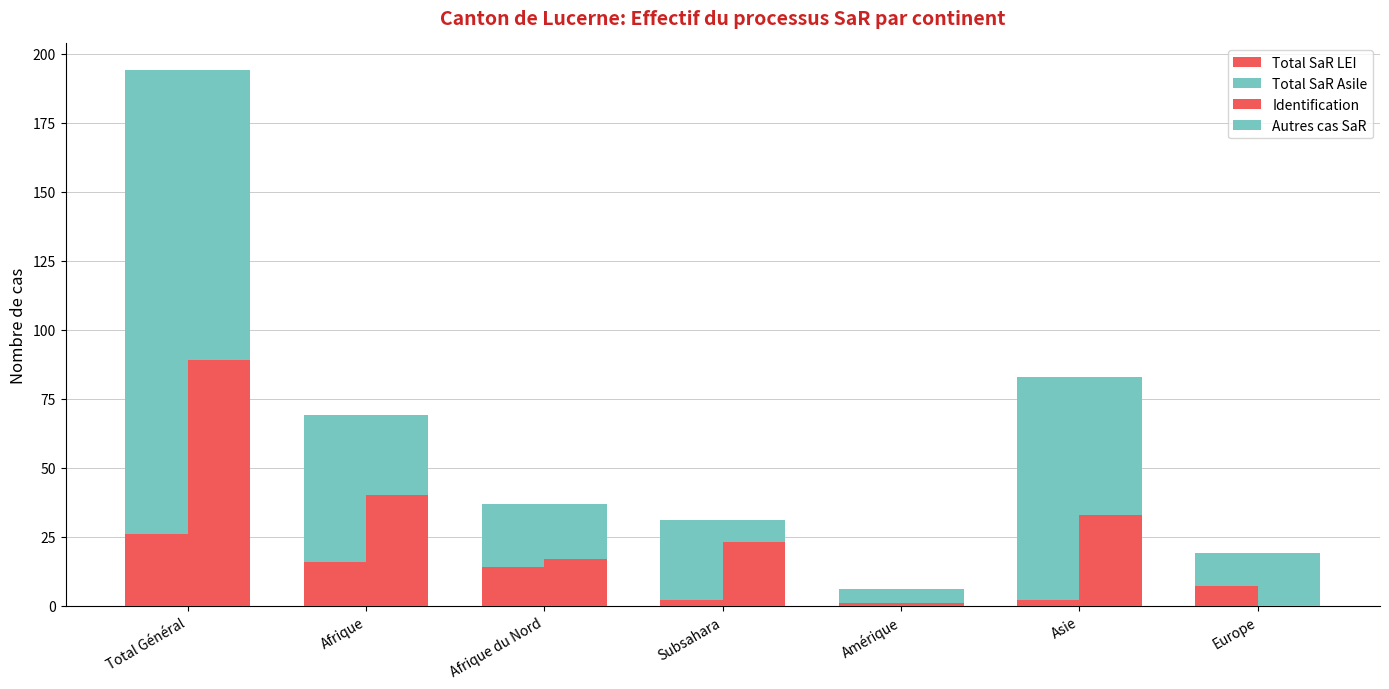

What is the label of the 4th bar from the right?

Subsahara